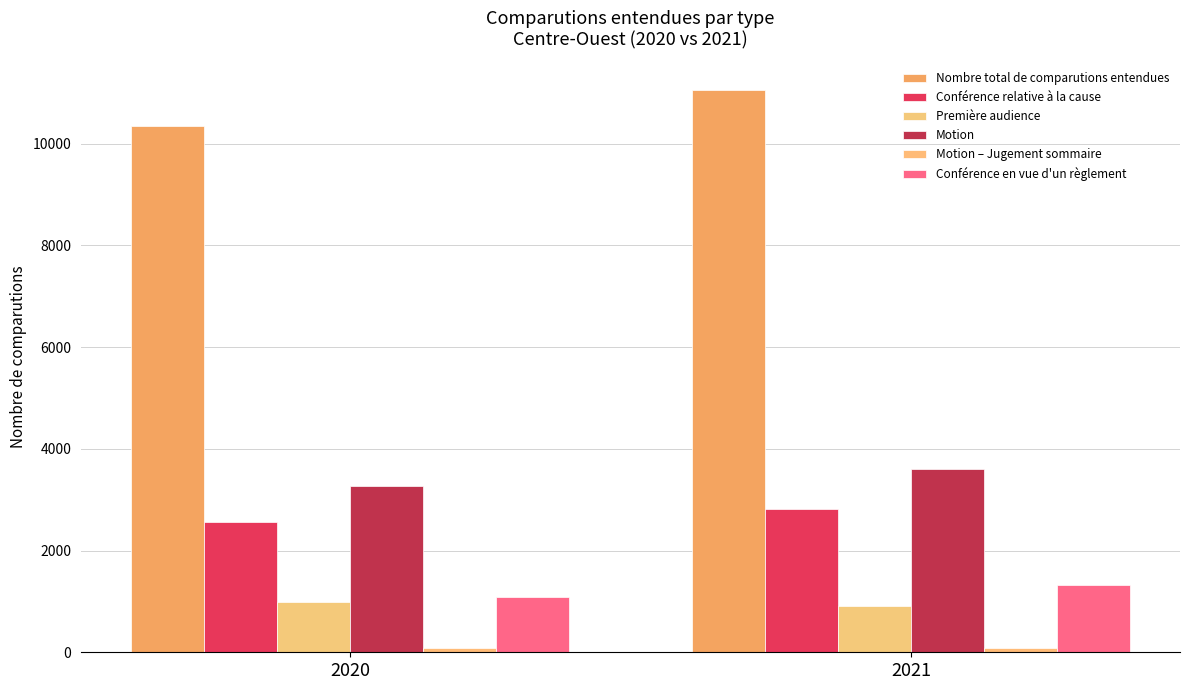

What is the spread (max minus min) of values at 2020?

10263